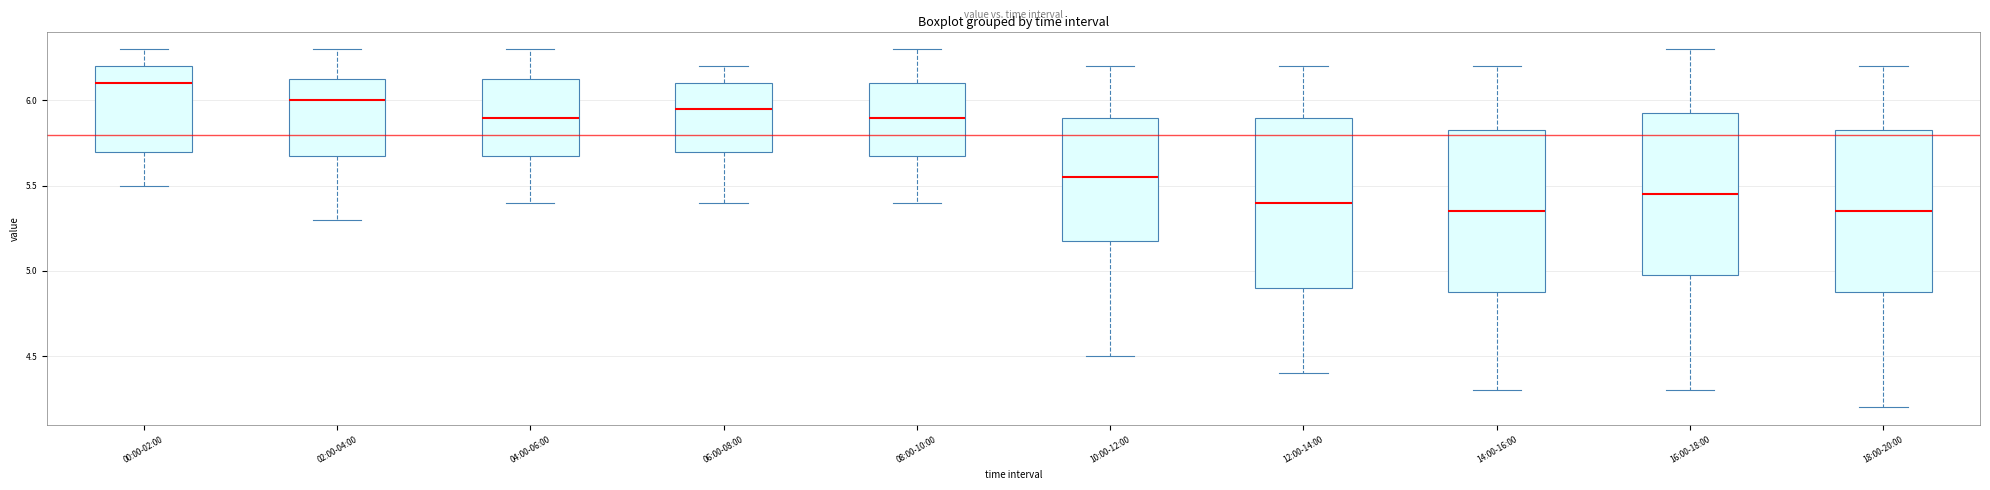

Where is the lower edge of the box for 00:00-02:00 on the y-axis? The values are not printed on the chart, so give them approximately, as read against the axis.

5.70